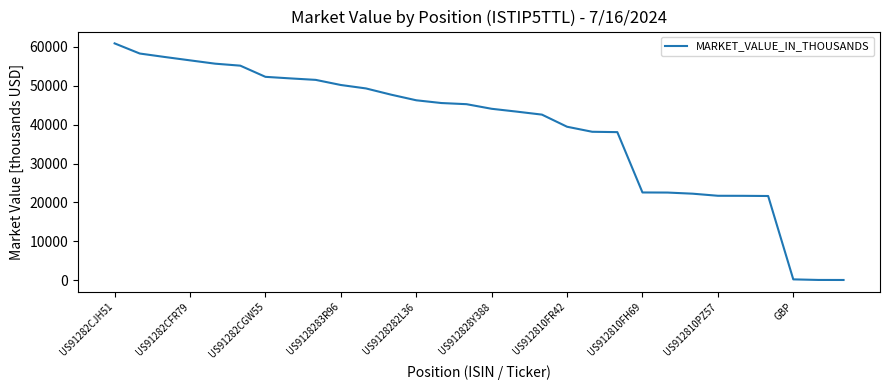

What is the greatest value displayed?

60829